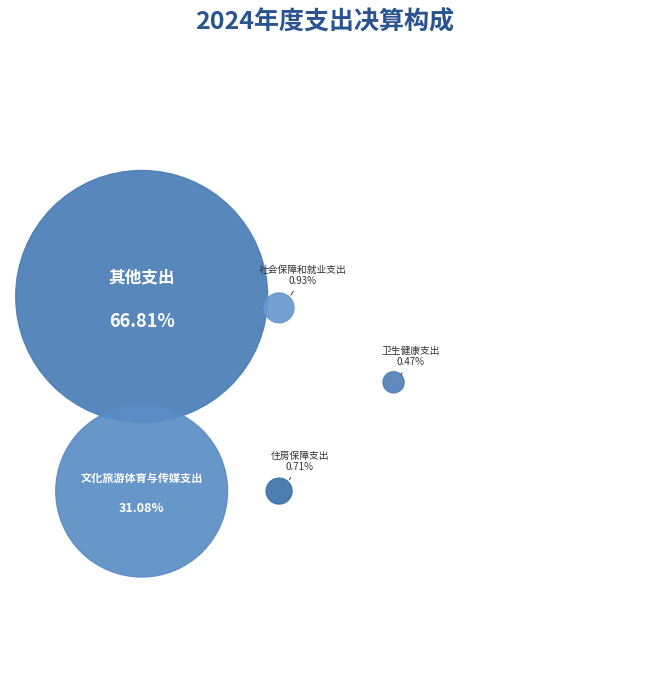

Which category accounts for the majority?

其他支出